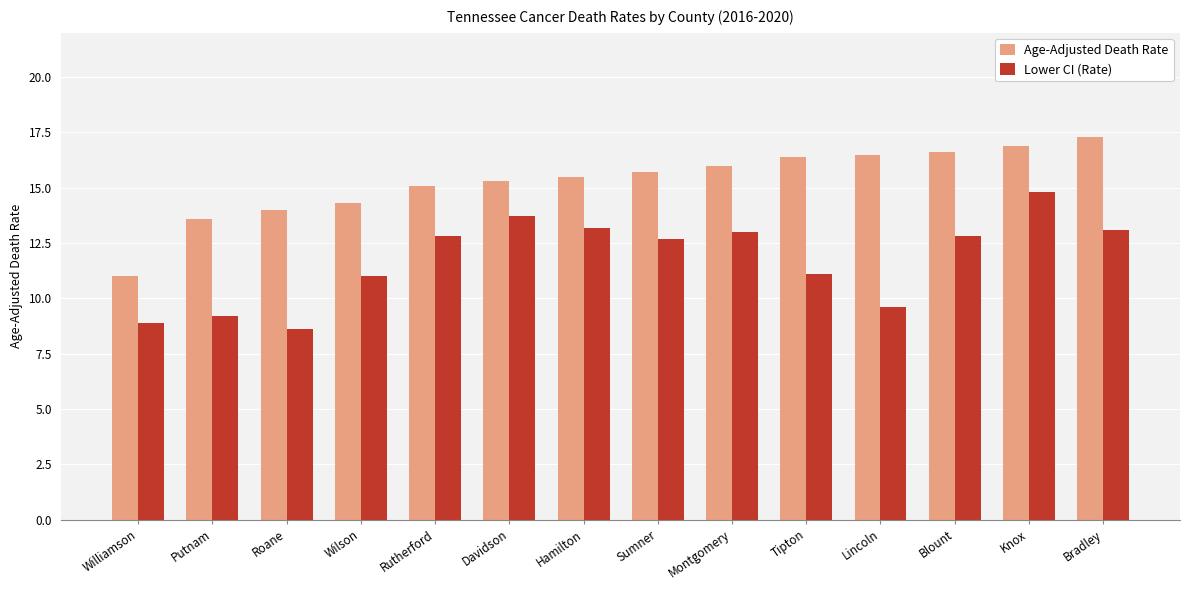

Does the chart contain any negative values?

No